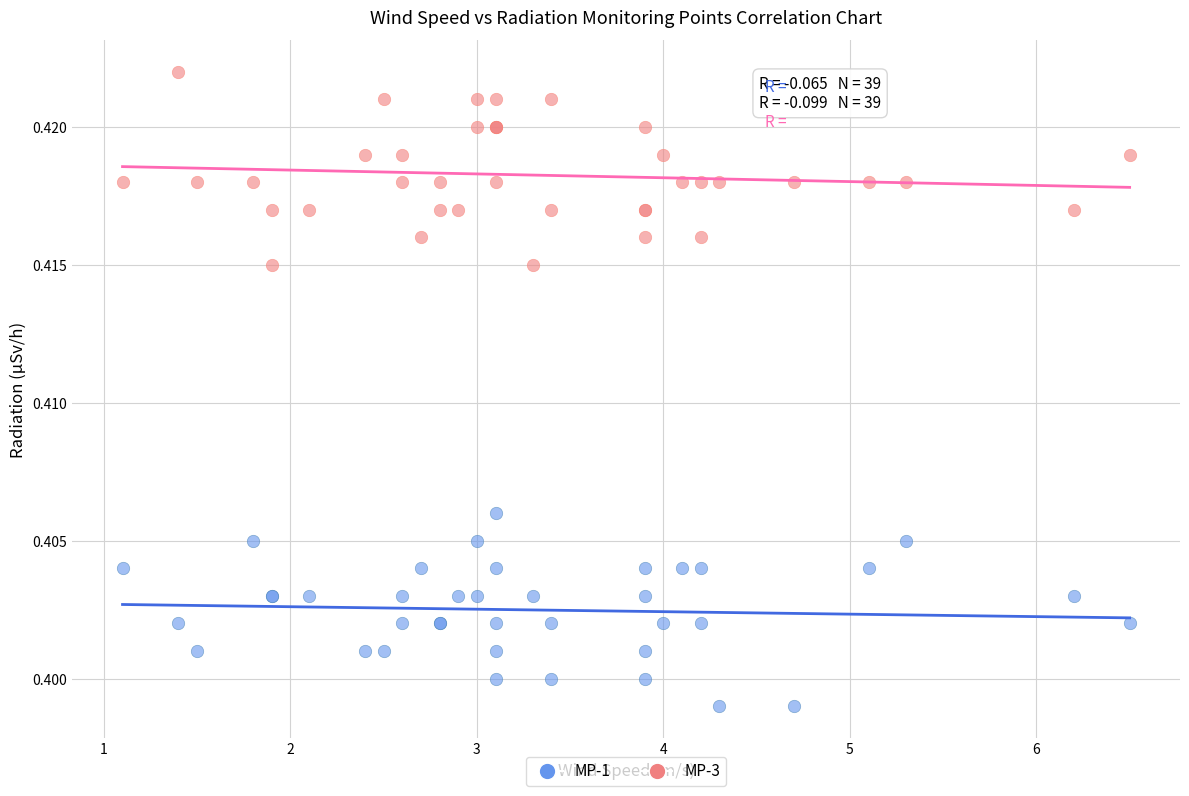

Which series reaches the maximum Y coordinate?

MP-3